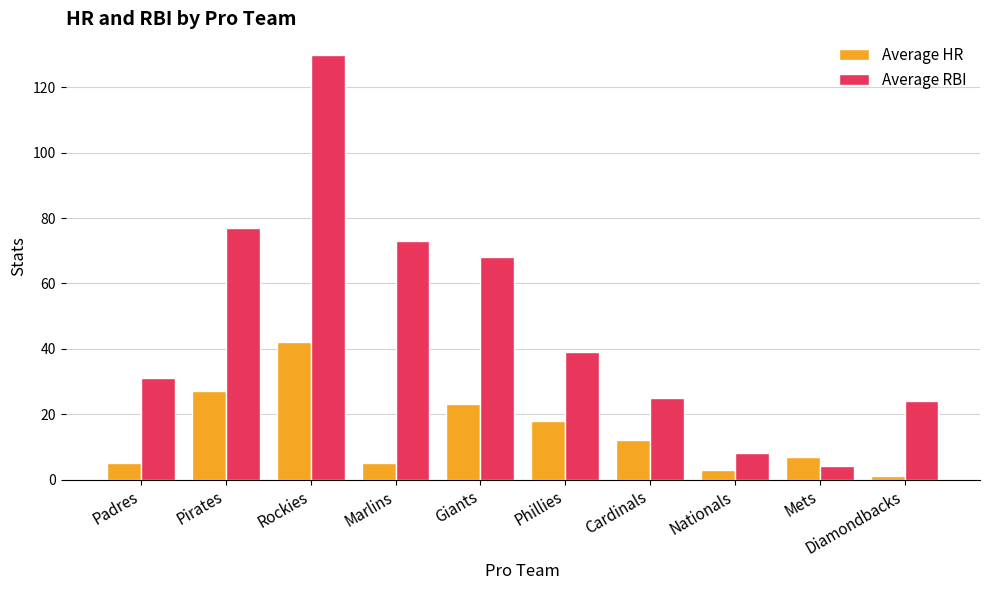

Which series has the largest total across all categories?

Average RBI